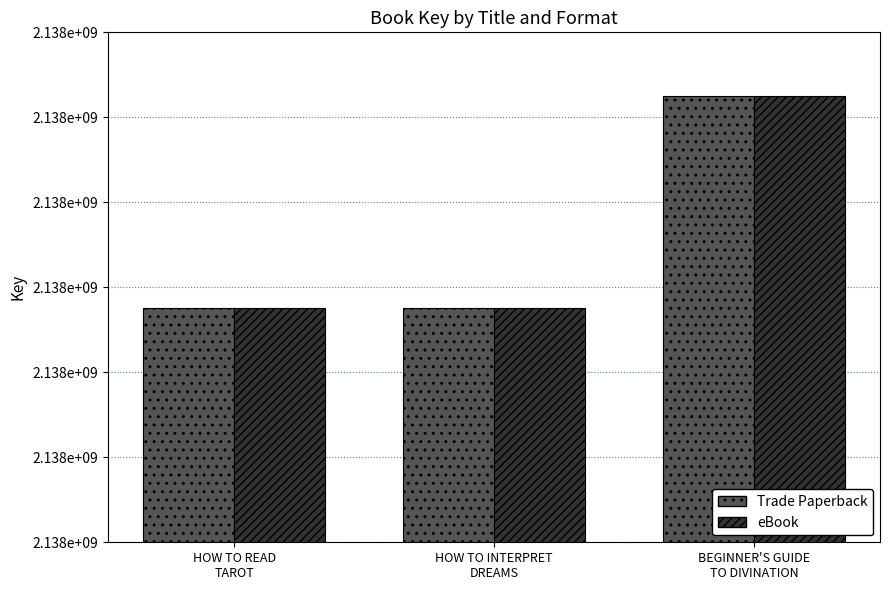

What are all the series names shown in the legend?

Trade Paperback, eBook